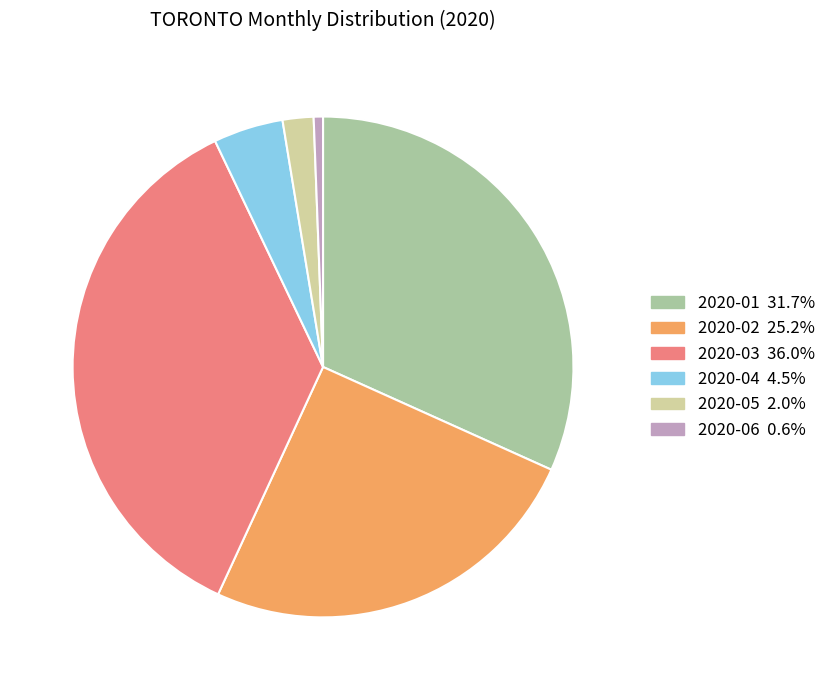

The 2020-05 slice represents 2% of the pie. True or false?

True